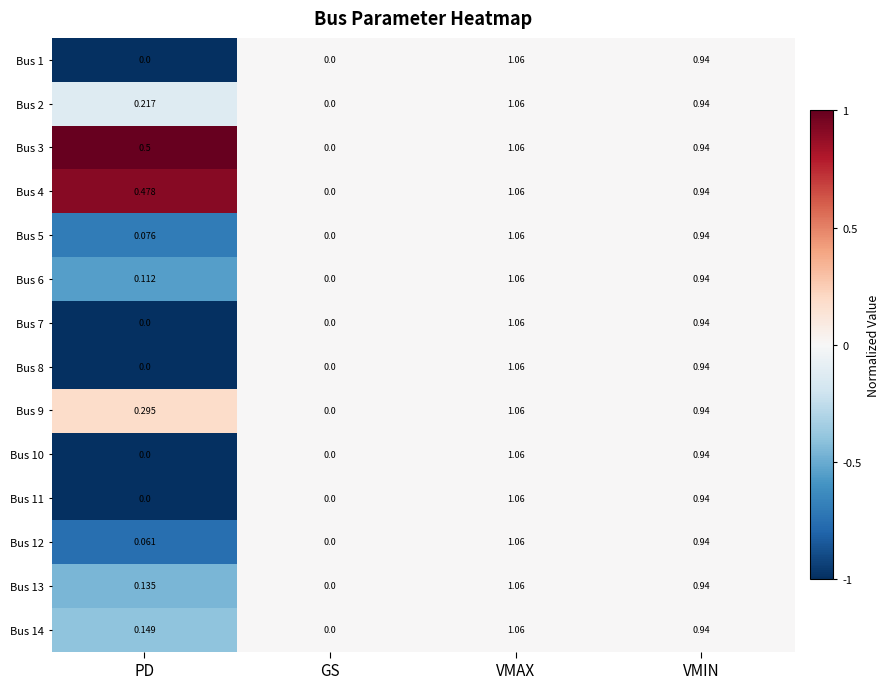

Where is Bus 13 nearest to the value 0?

GS